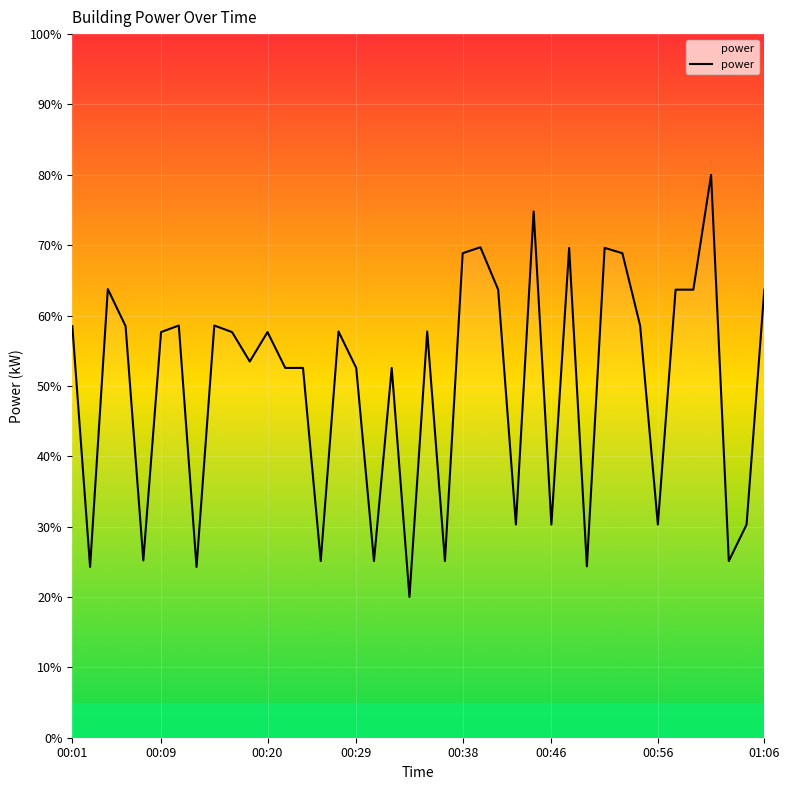

What is the difference between the maximum and minimum values?

60.0